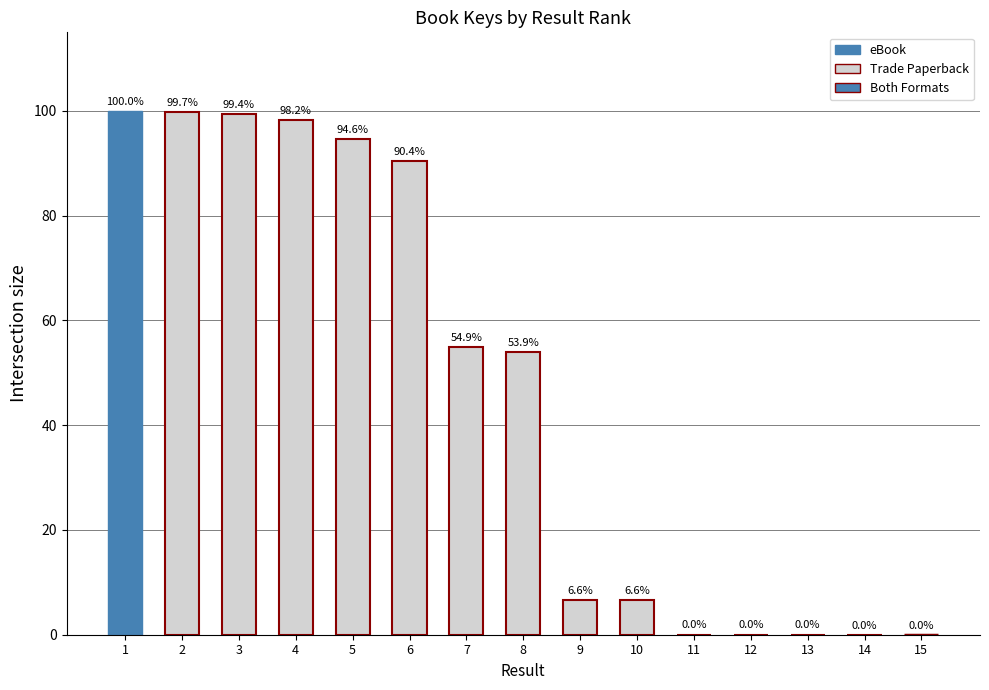

The chart shows a value of 0.0 at 13. True or false?

True